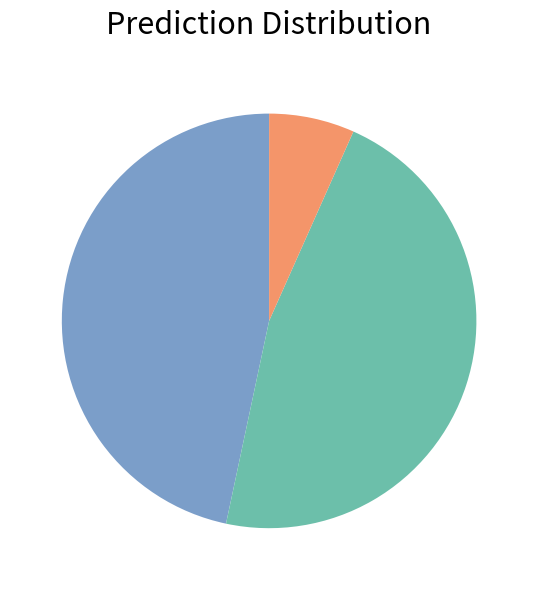

Does any single category account for the majority?

No